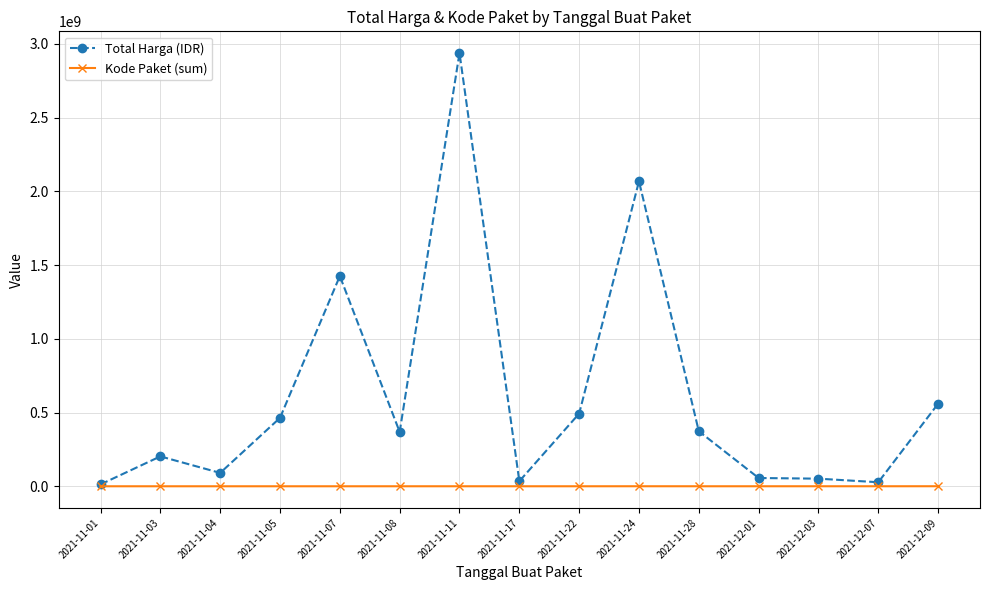

Which series has the largest range (max minus min)?

Total Harga (IDR)